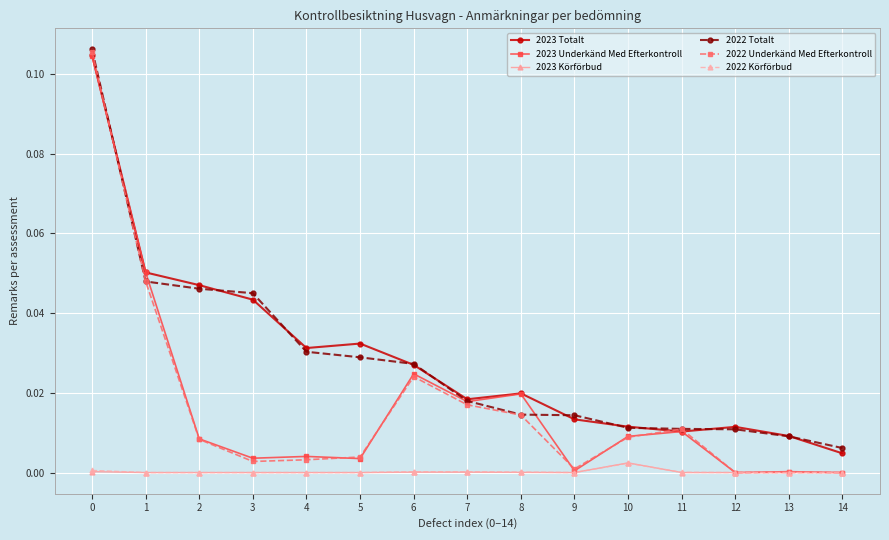

Which series has the widest spread of values?

2022 Underkänd Med Efterkontroll